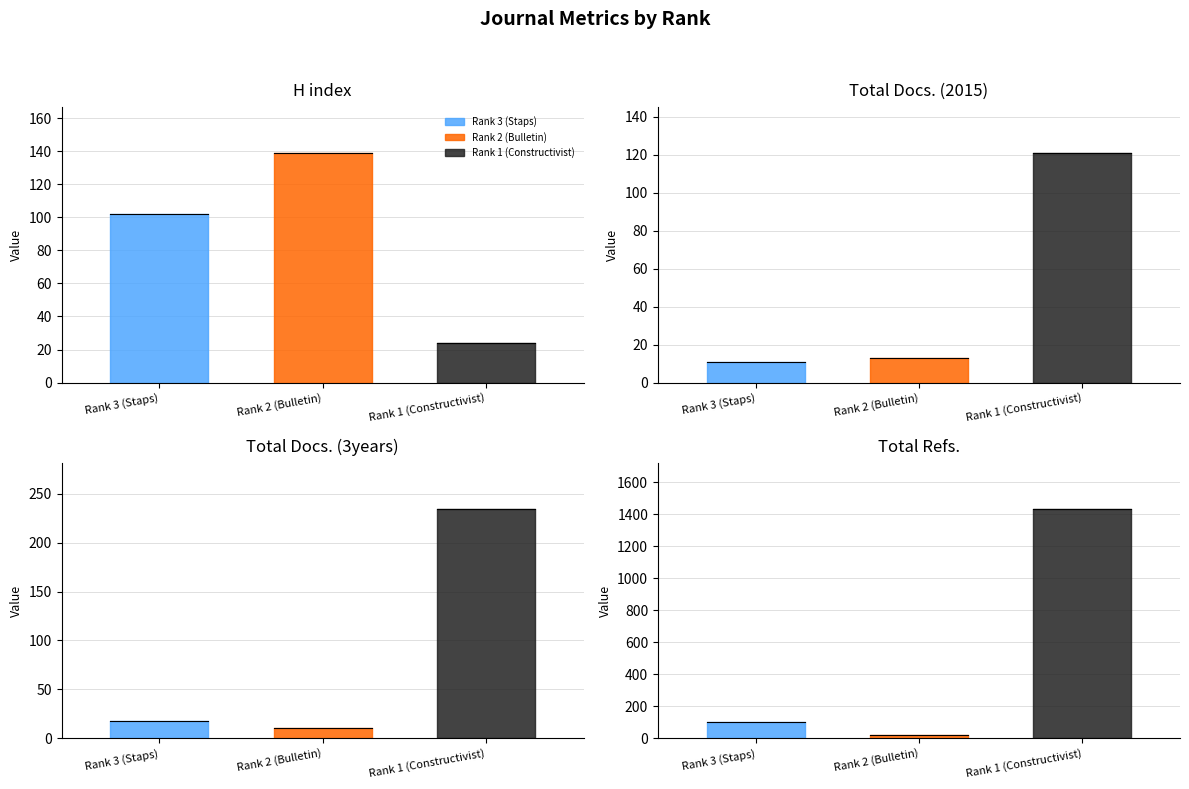

What is the difference between the Total Docs. (2015) values at Rank 3 (Staps) and Rank 2 (Bulletin)?

2